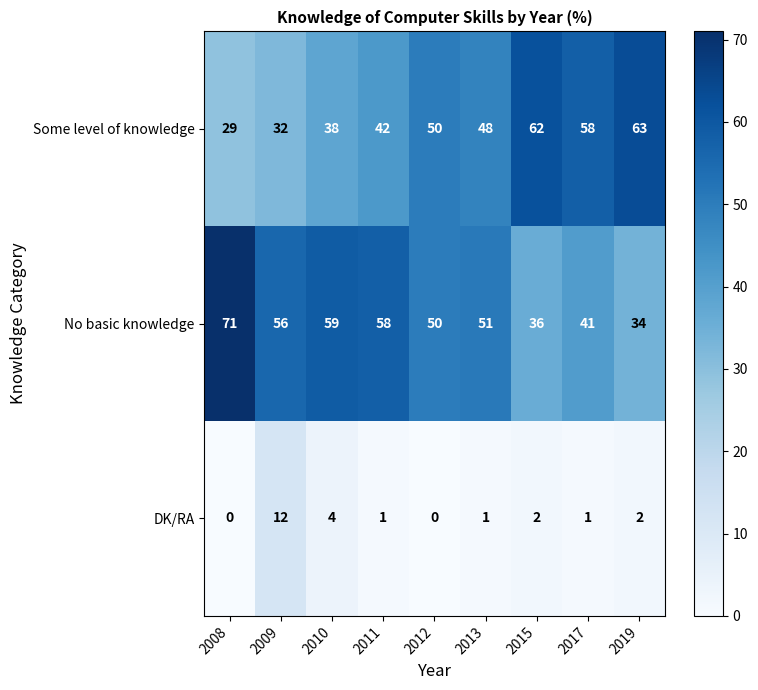

What is the total value across all series at 2013?

100